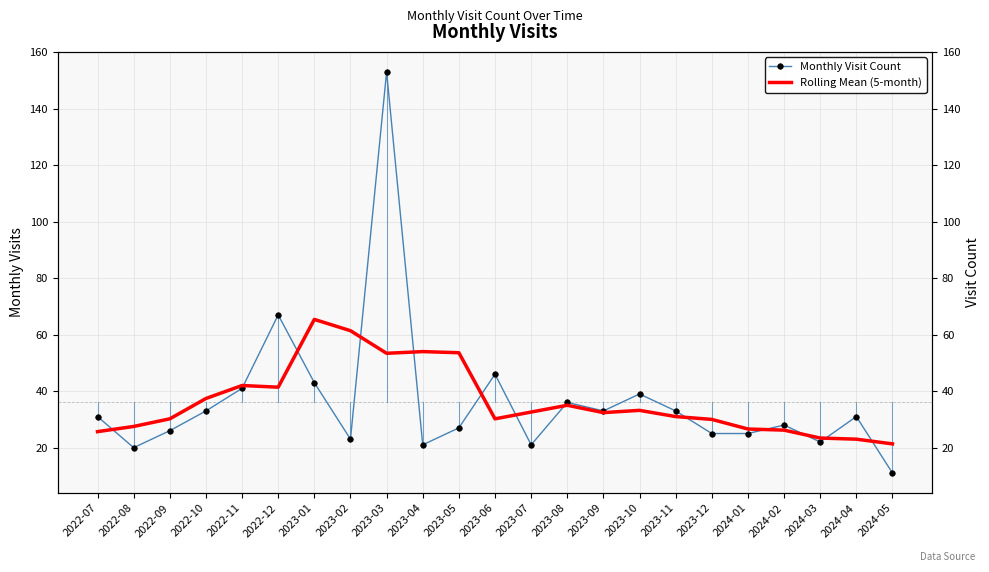

Reading left to right, what are all the values shown in this chart?

Monthly Visit Count: 31.0	20.0	26.0	33.0	41.0	67.0	43.0	23.0	153.0	21.0	27.0	46.0	21.0	36.0	33.0	39.0	33.0	25.0	25.0	28.0	22.0	31.0	11.0
Rolling Mean (5-month): 25.7	27.5	30.2	37.4	42.0	41.4	65.4	61.4	53.4	54.0	53.6	30.2	32.6	35.0	32.4	33.2	31.0	30.0	26.6	26.2	23.4	23.0	21.3